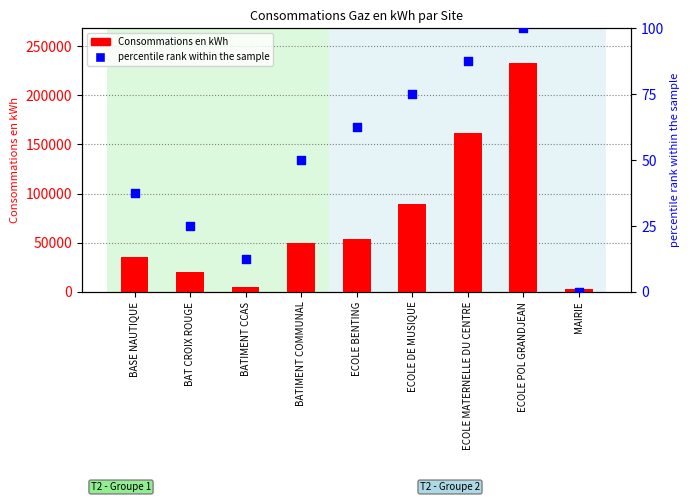

Is the value of Consommations en kWh at BASE NAUTIQUE greater than the value of percentile rank within the sample at ECOLE BENTING?

Yes